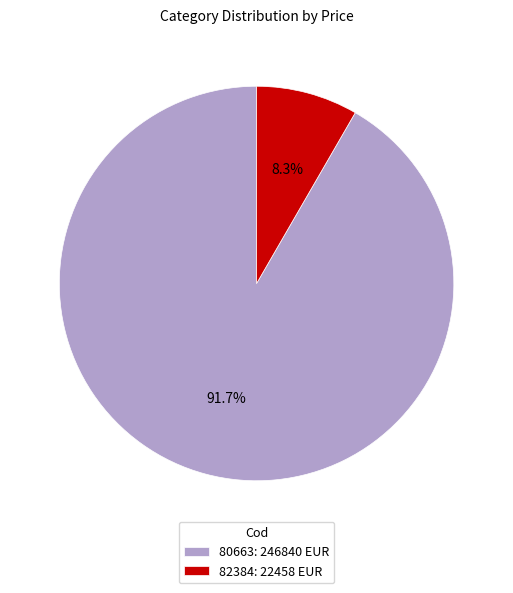

Which slice is the smallest?

82384